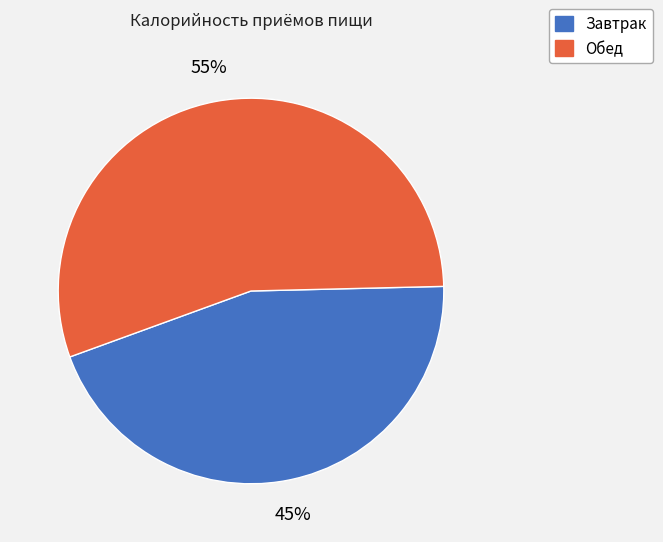

Which category has the smallest portion of the pie?

Завтрак